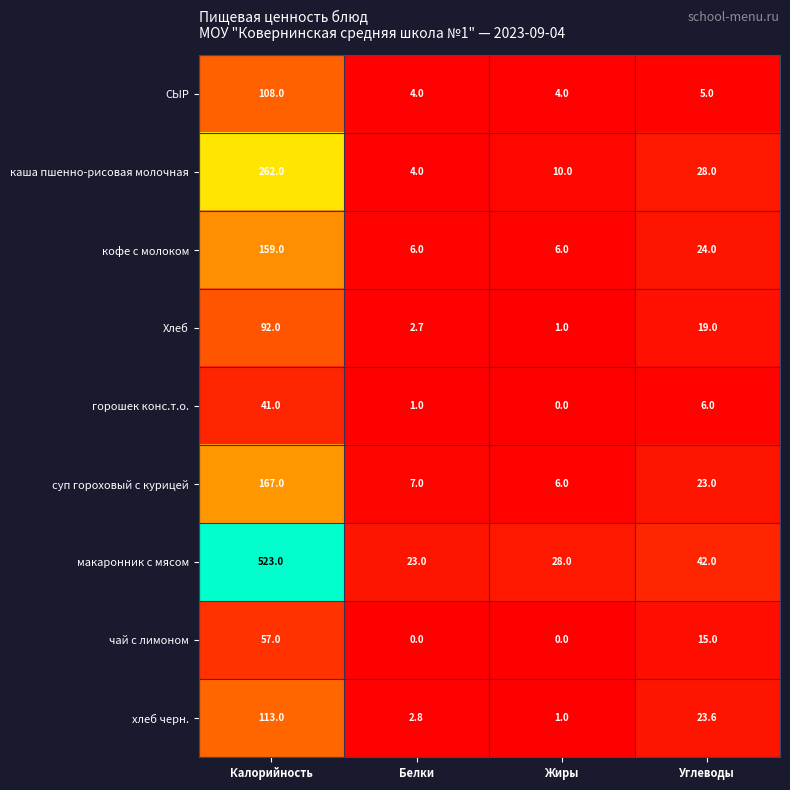

Is the value of хлеб черн. at Жиры greater than the value of горошек конс.т.о. at Углеводы?

No